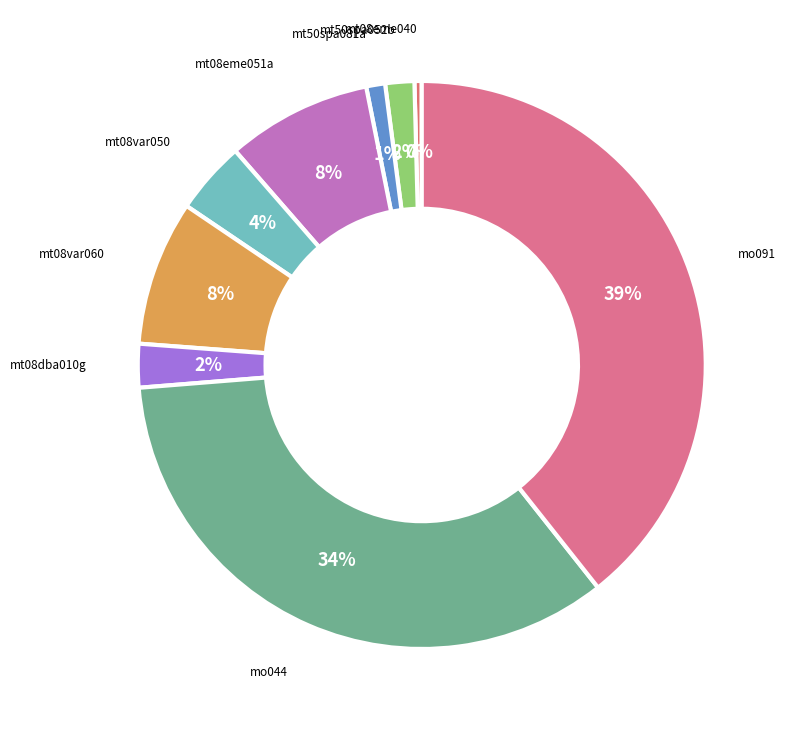

Is the sum of mo044 and mt08var050 greater than half?

No